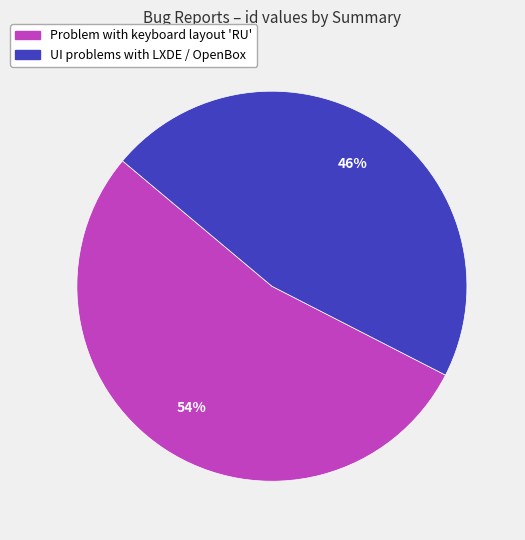

Do Problem with keyboard layout 'RU' and UI problems with LXDE / OpenBox together represent more than half of the pie?

Yes